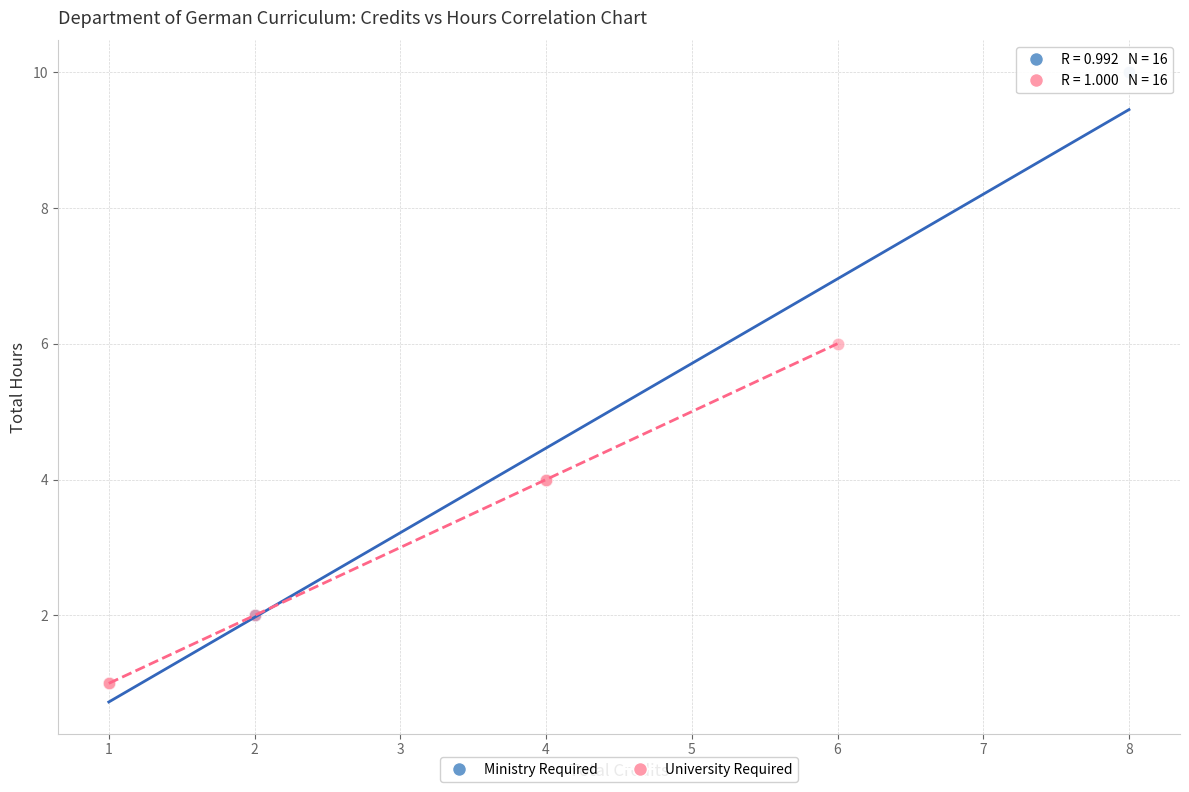

Which series reaches the maximum Y coordinate?

Ministry Required